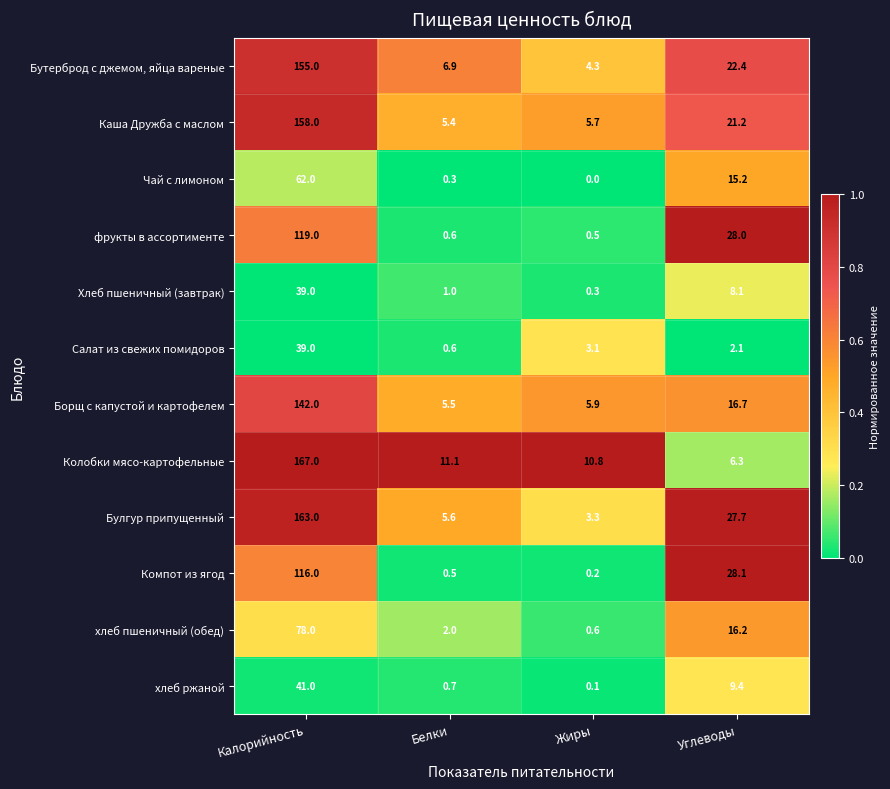

Which series changed the most between Калорийность and Жиры?

Булгур припущенный